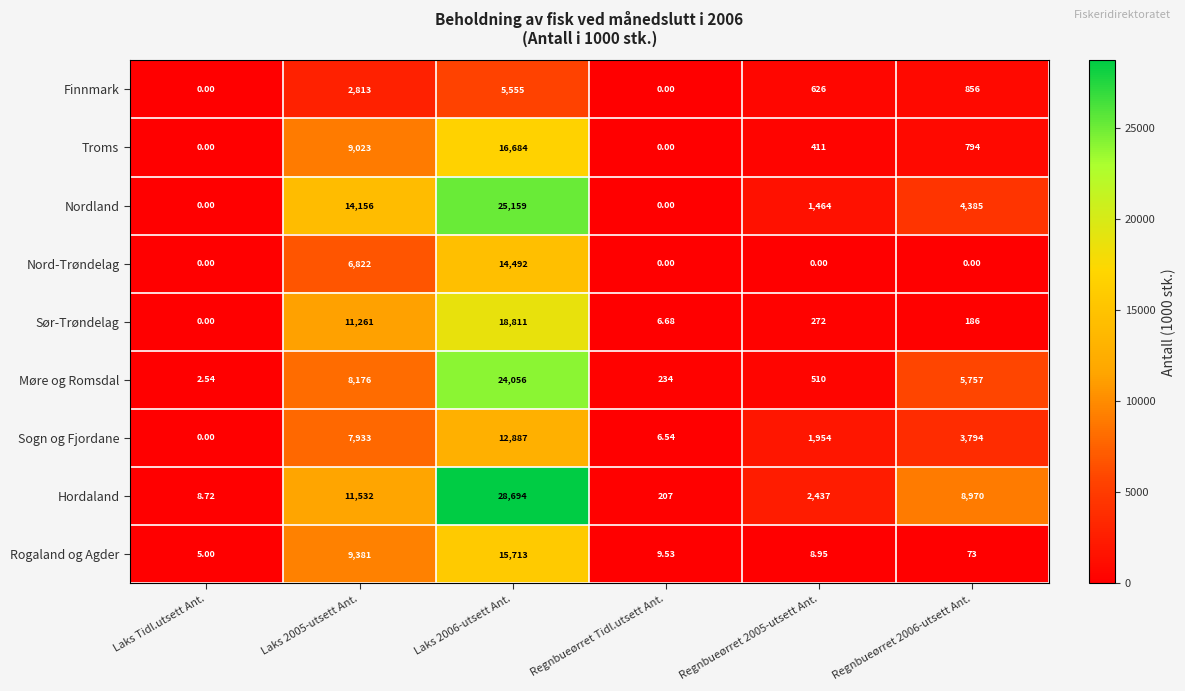

At which category is the sum across all series the highest?

Laks 2006-utsett Ant.